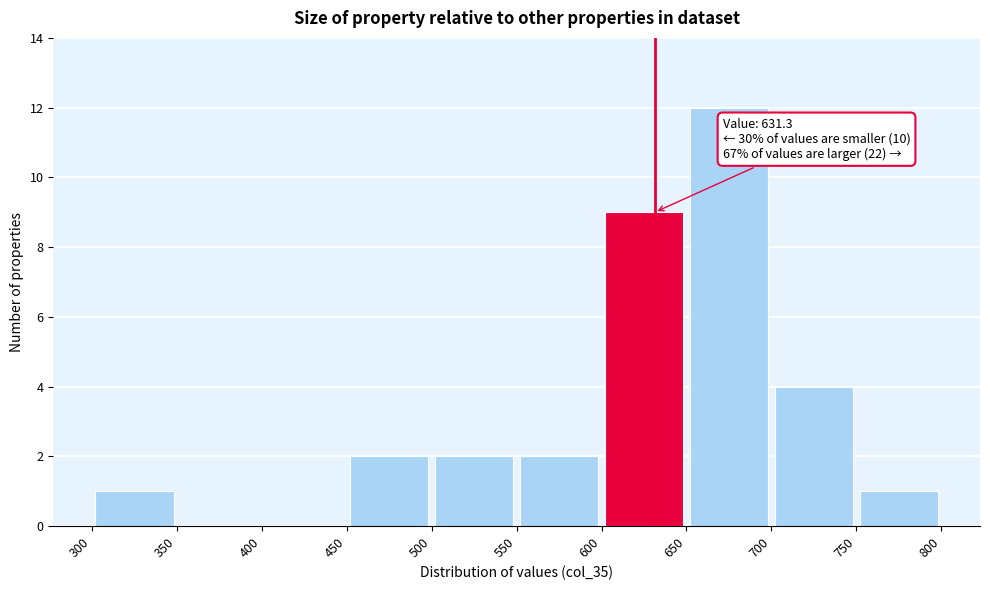

Which range on the x-axis has the tallest bar?

650 to 700